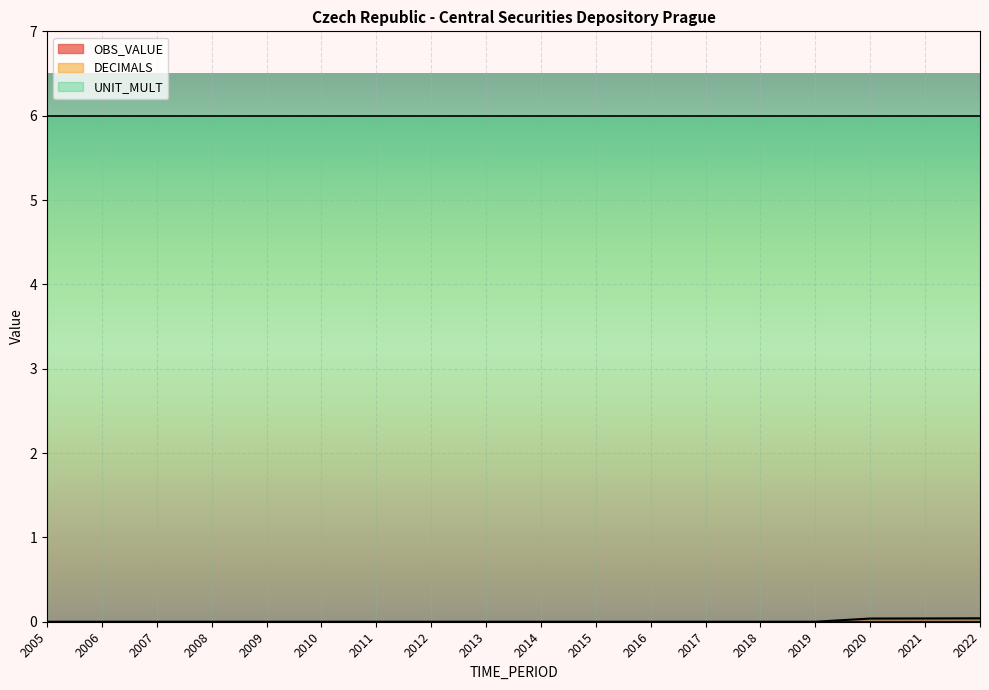

True or false: DECIMALS has more than 1 interior local peaks.

False